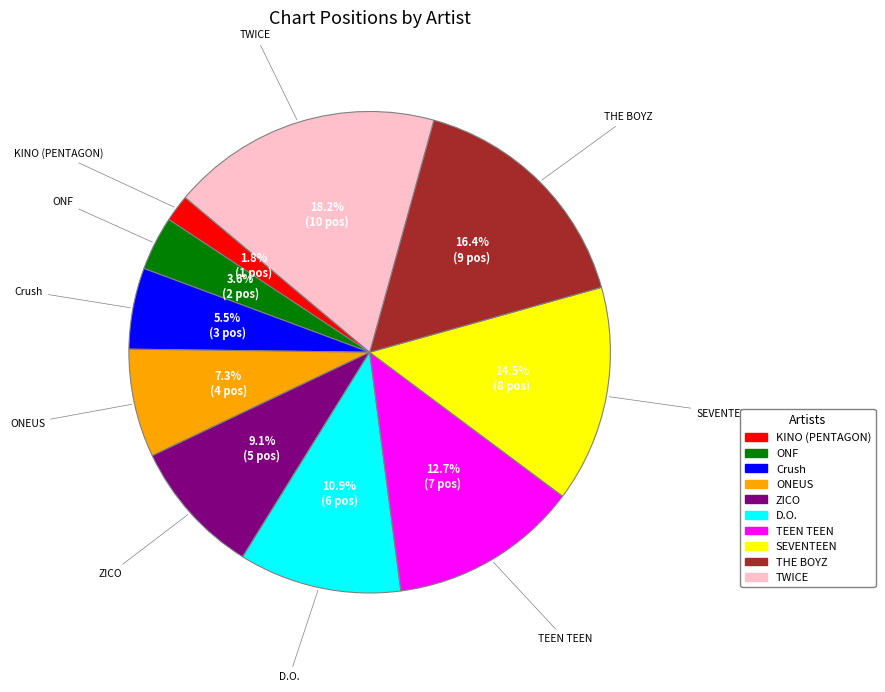

Which slice is the largest?

TWICE